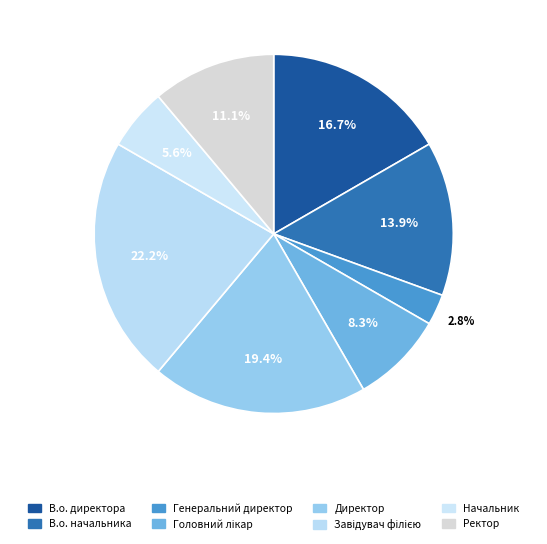

The Ректор slice represents 1% of the pie. True or false?

False